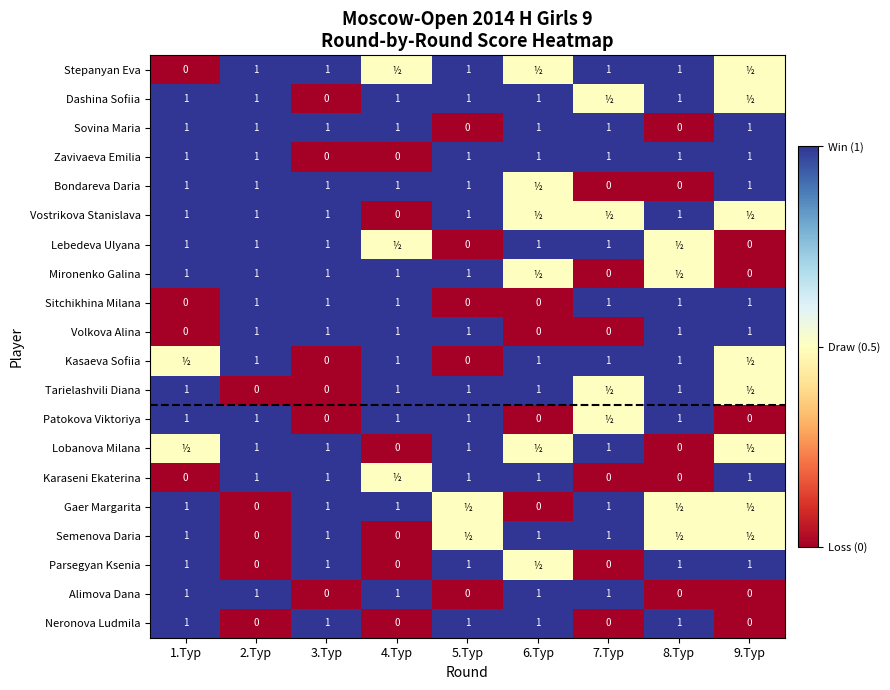

What is the total value across all series at 2.Тур?

15.0